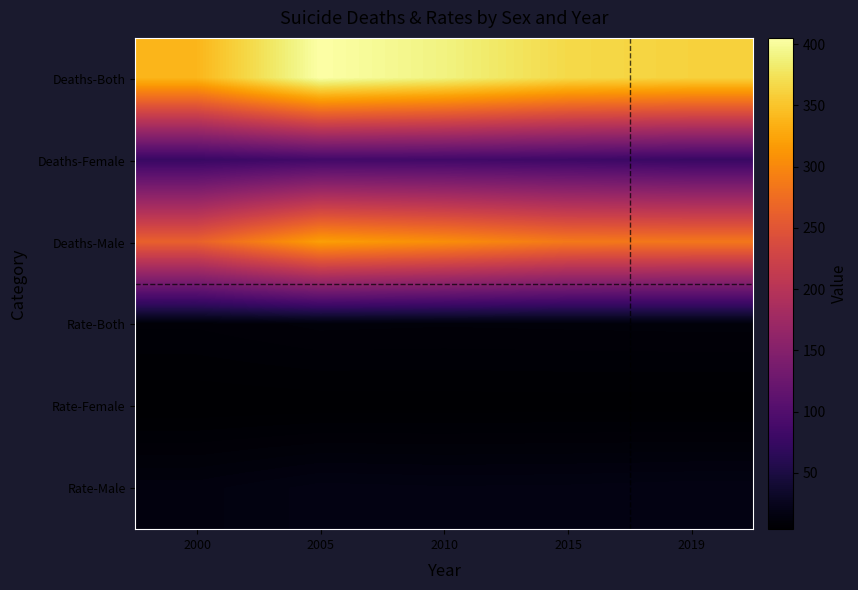

How many series are shown in this chart?

6